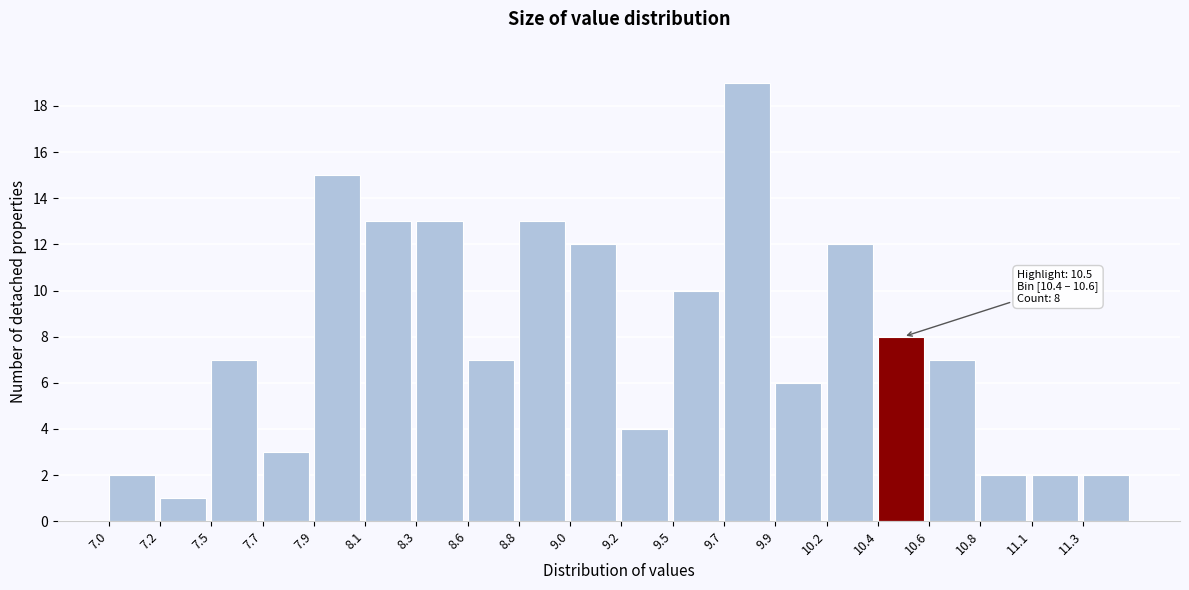

Reading right to left, what are all the values shown in this chart?

2	2	2	7	8	12	6	19	10	4	12	13	7	13	13	15	3	7	1	2